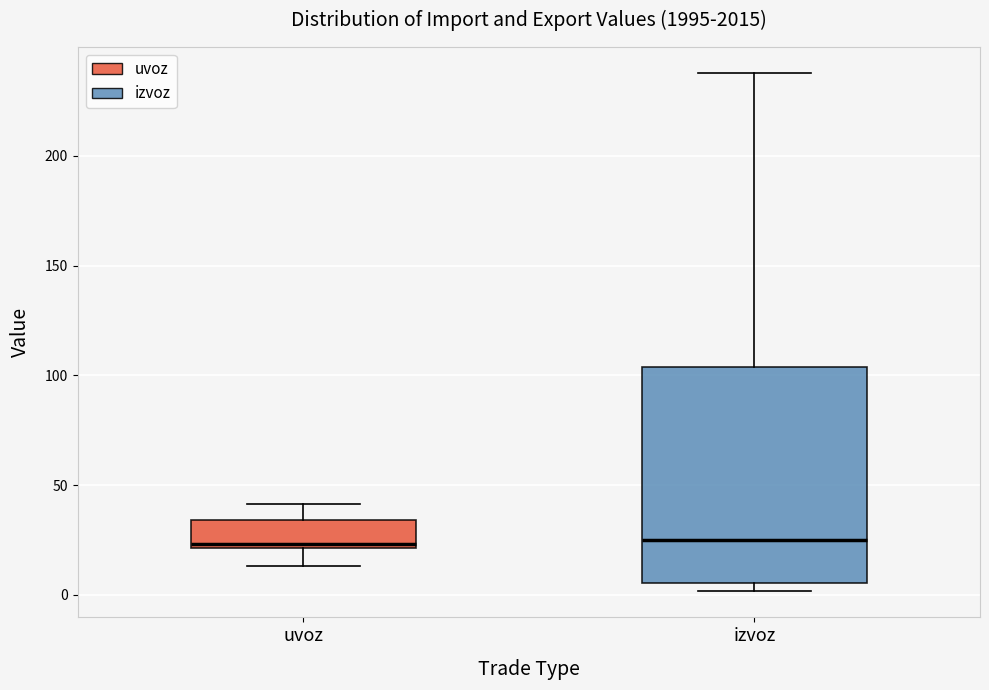

Reading left to right, read every box against the y-axis: the position of its median line, the range the box covers, and the ends of its whiskers. The values are not printed on the chart, so give them approximately, as read against the axis.

uvoz: median 25, box 20 to 35, whiskers 15 to 40
izvoz: median 25, box 5 to 105, whiskers 0 to 240